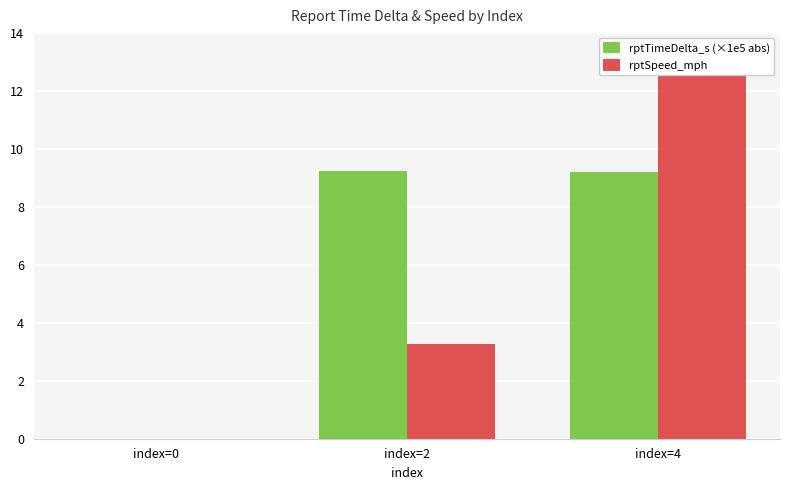

Which series has the largest range (max minus min)?

rptSpeed_mph